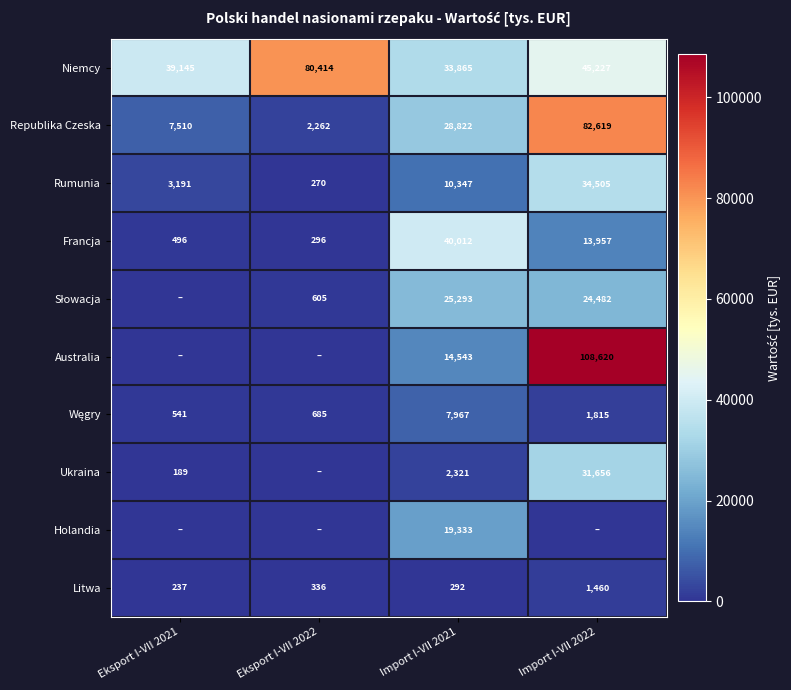

What is the average value of the Niemcy series?

49663